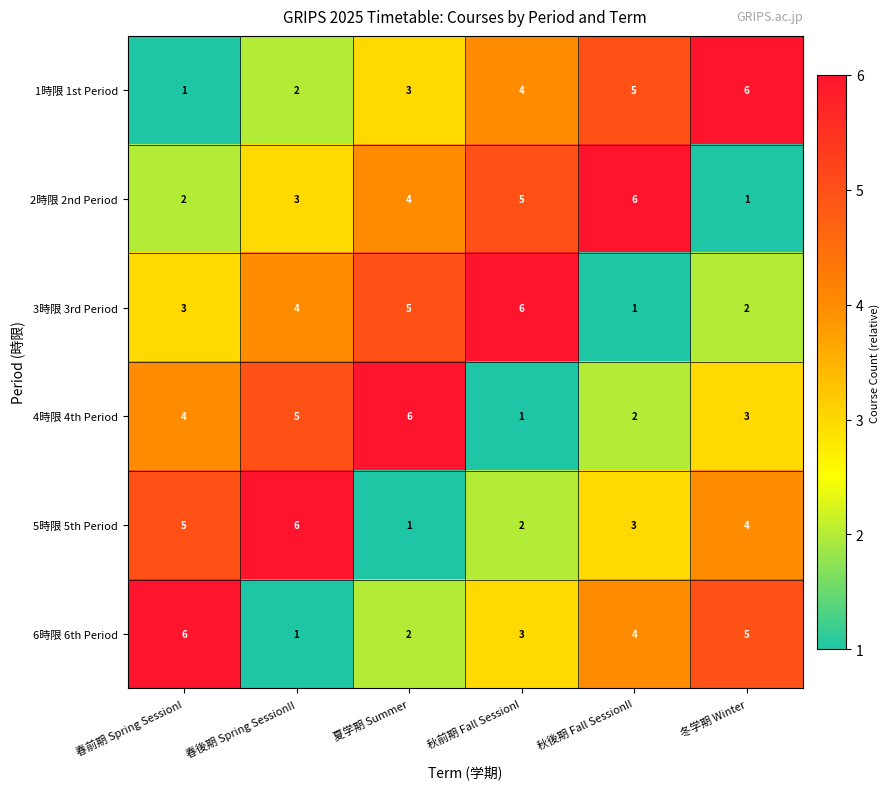

Is the value of 4時限 4th Period at 冬学期 Winter greater than the value of 1時限 1st Period at 春前期 Spring SessionI?

Yes